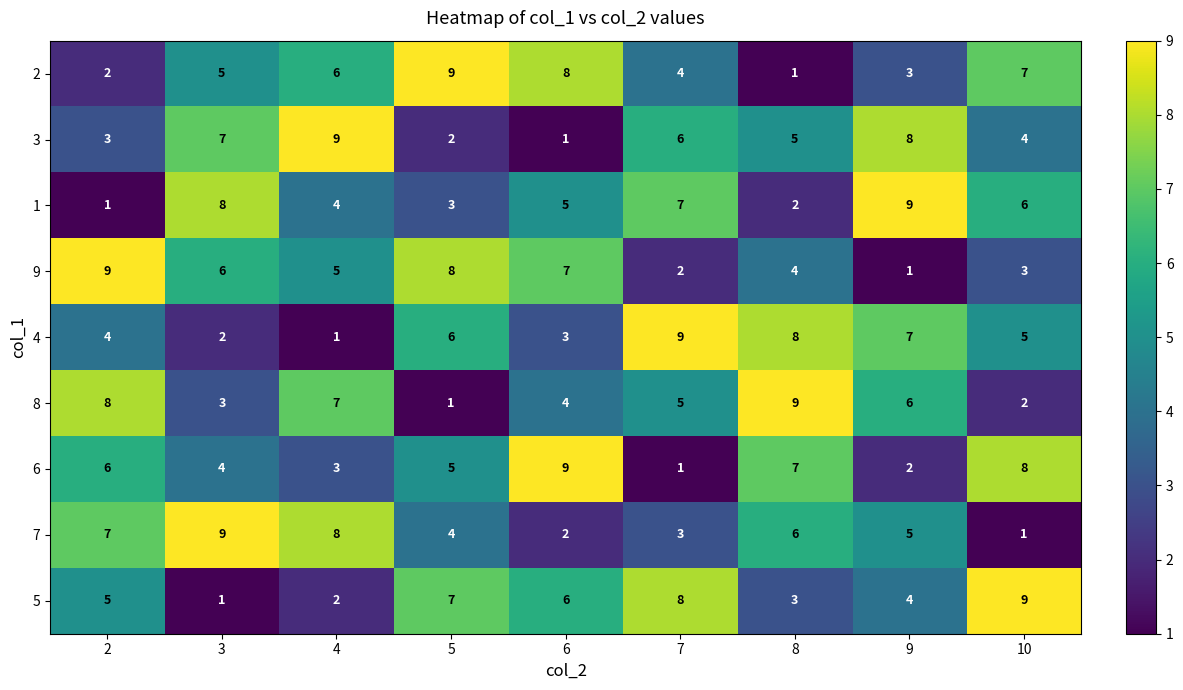

How many 9 values are between 3 and 7?

5